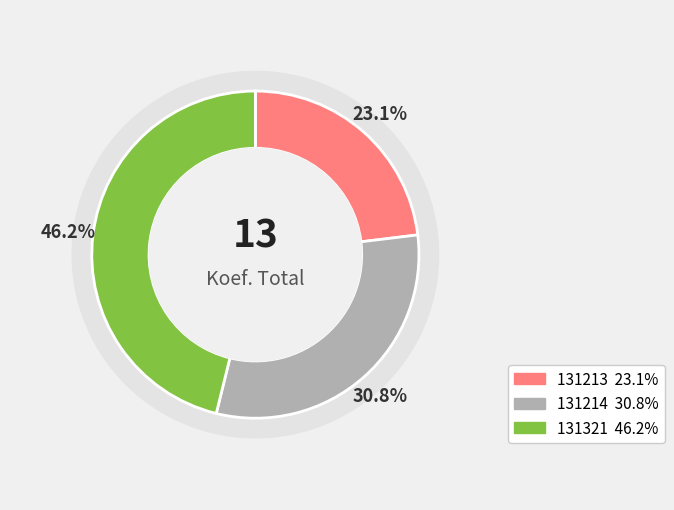

To the nearest percent, what is the difference between the 131321 and 131214 slice percentages?

15%